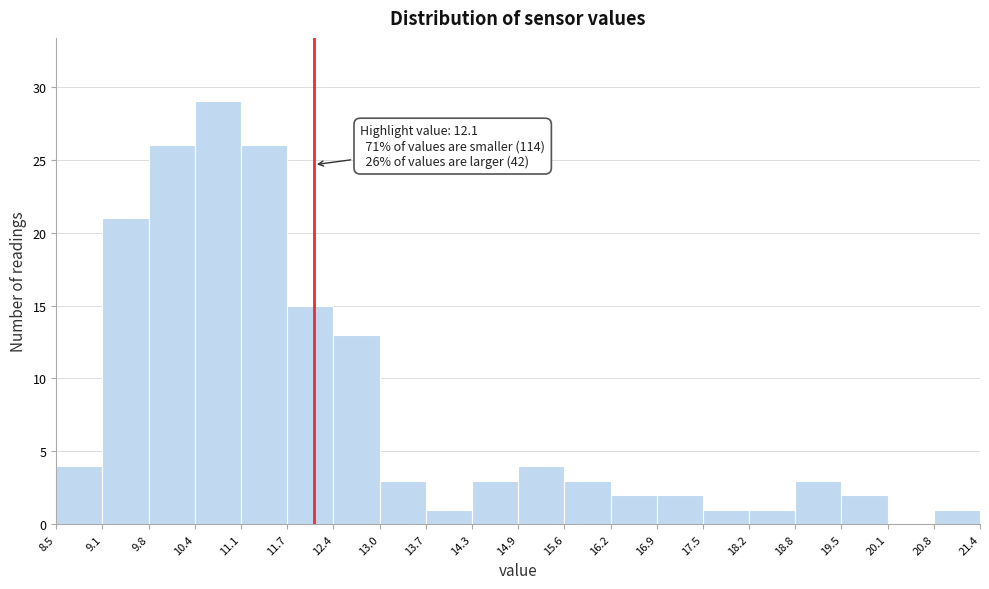

Which range on the x-axis has the tallest bar?

10.4 to 11.1